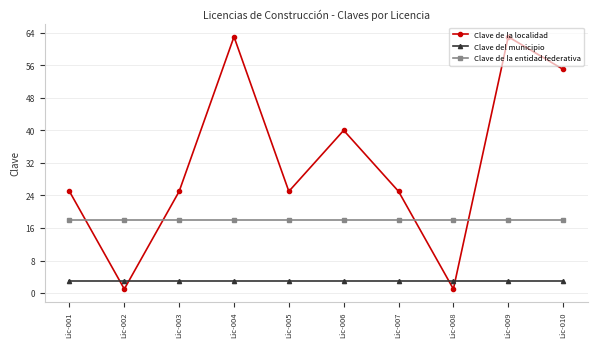

What is the total value across all series at Lic-005?

46